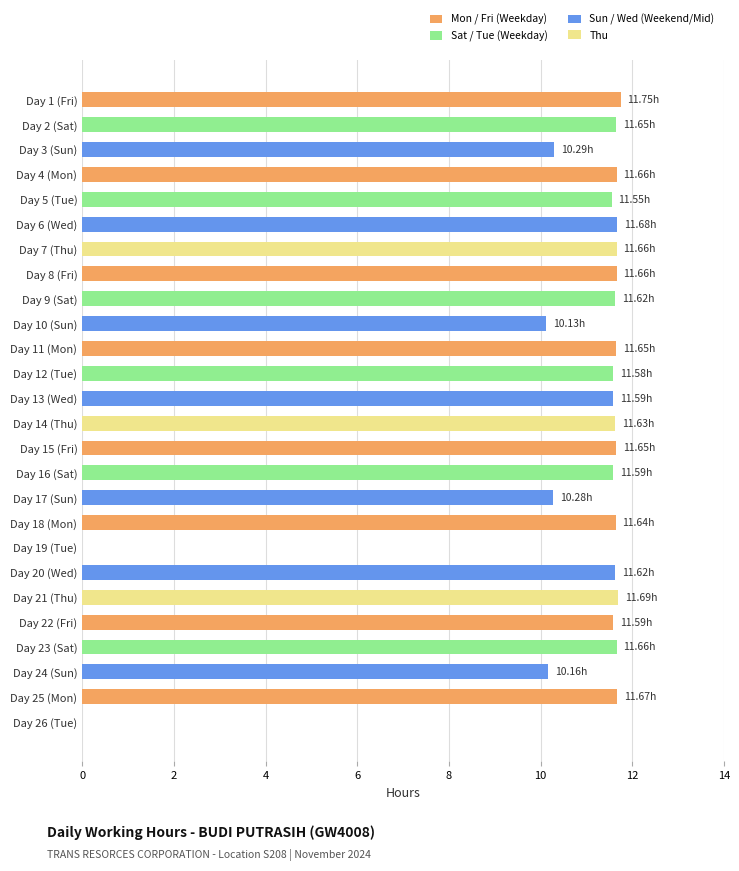

What is the sum of the values at Day 6 (Wed) and Day 1 (Fri)?

23.4